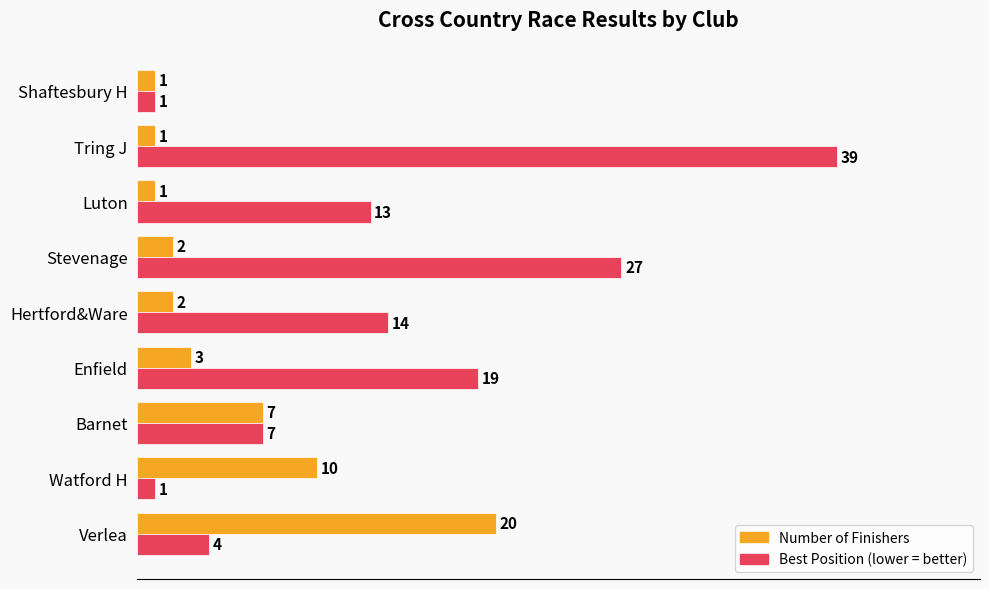

What is the greatest value displayed?

39